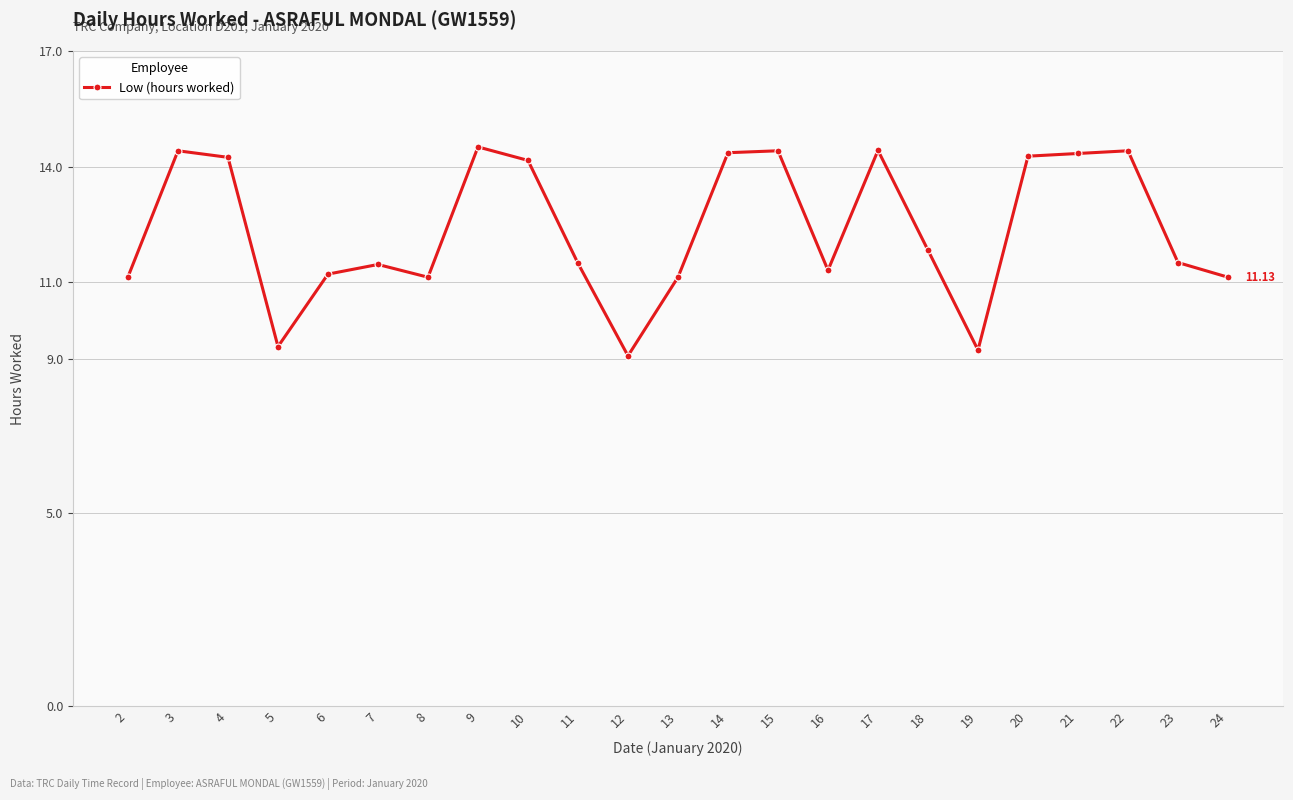

True or false: there are more than 0 points higher than both neighbors.

True